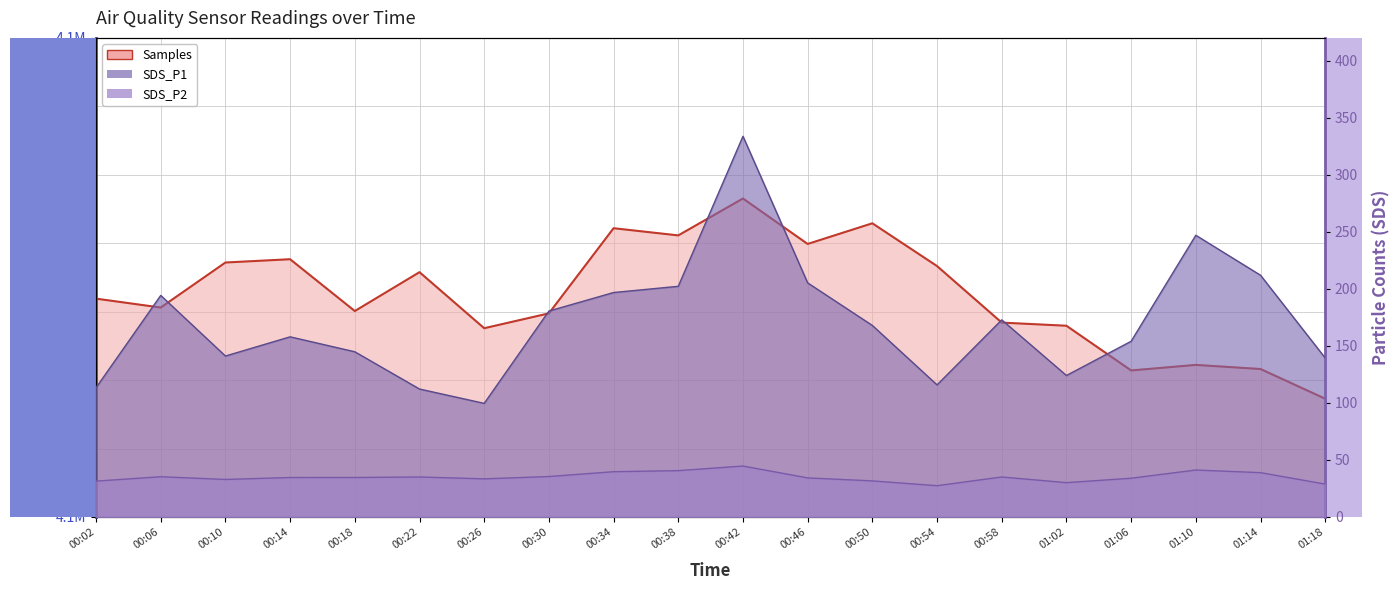

At which label does SDS_P2 first exceed 34?

00:06